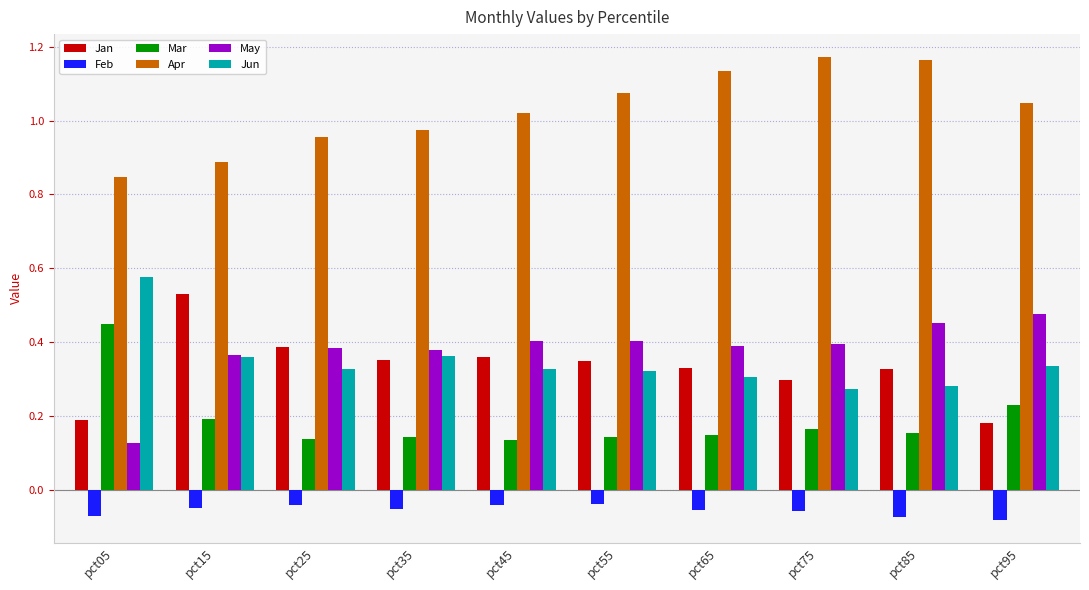

At which label does Apr first exceed 1?

pct45